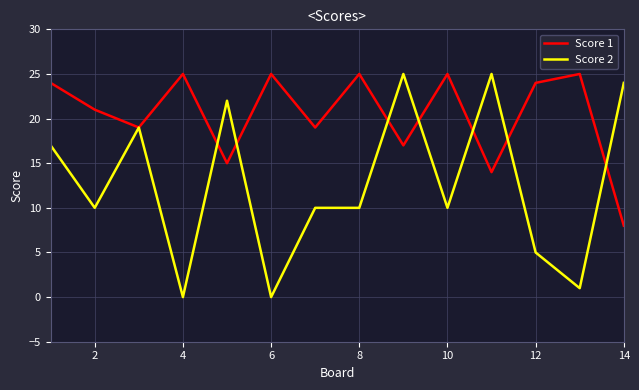

List the series in order of their overall mean, lowest first.

Score 2, Score 1